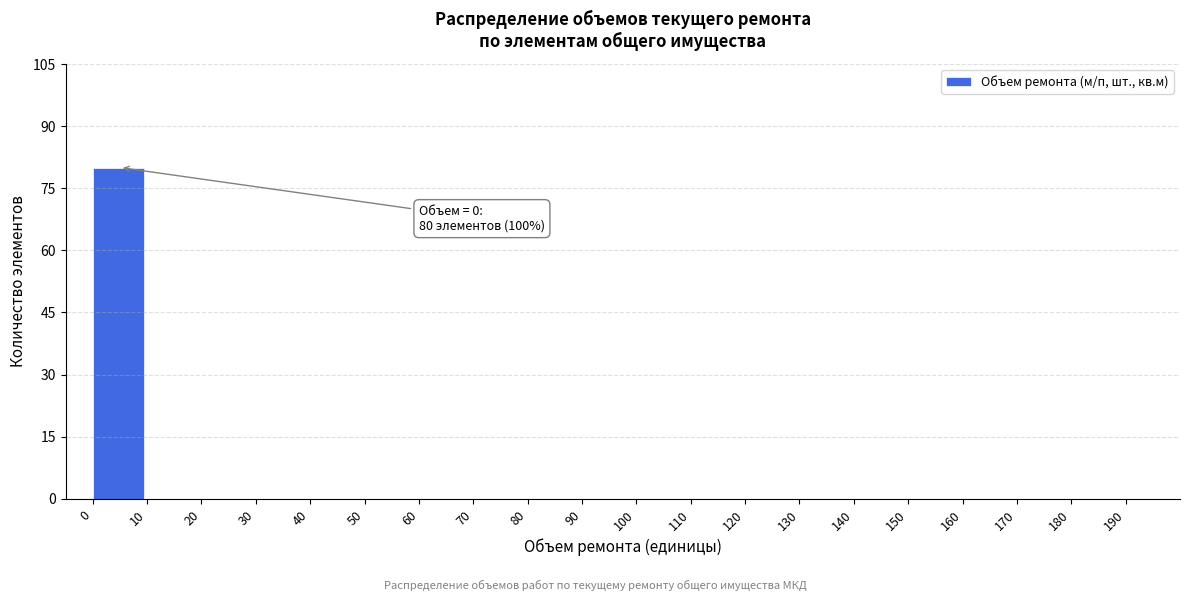

Over which range of the x-axis is the bar tallest?

0 to 10